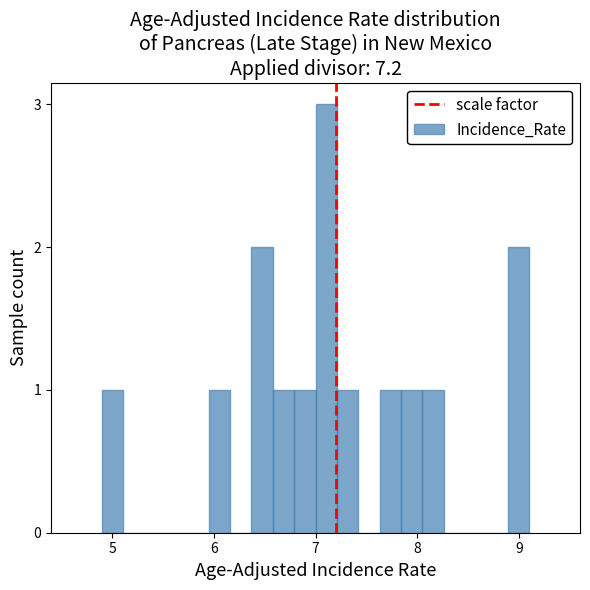

Around what value on the x-axis is the tallest bar? Give the approximate position of its centre, as read against the axis.

7.1